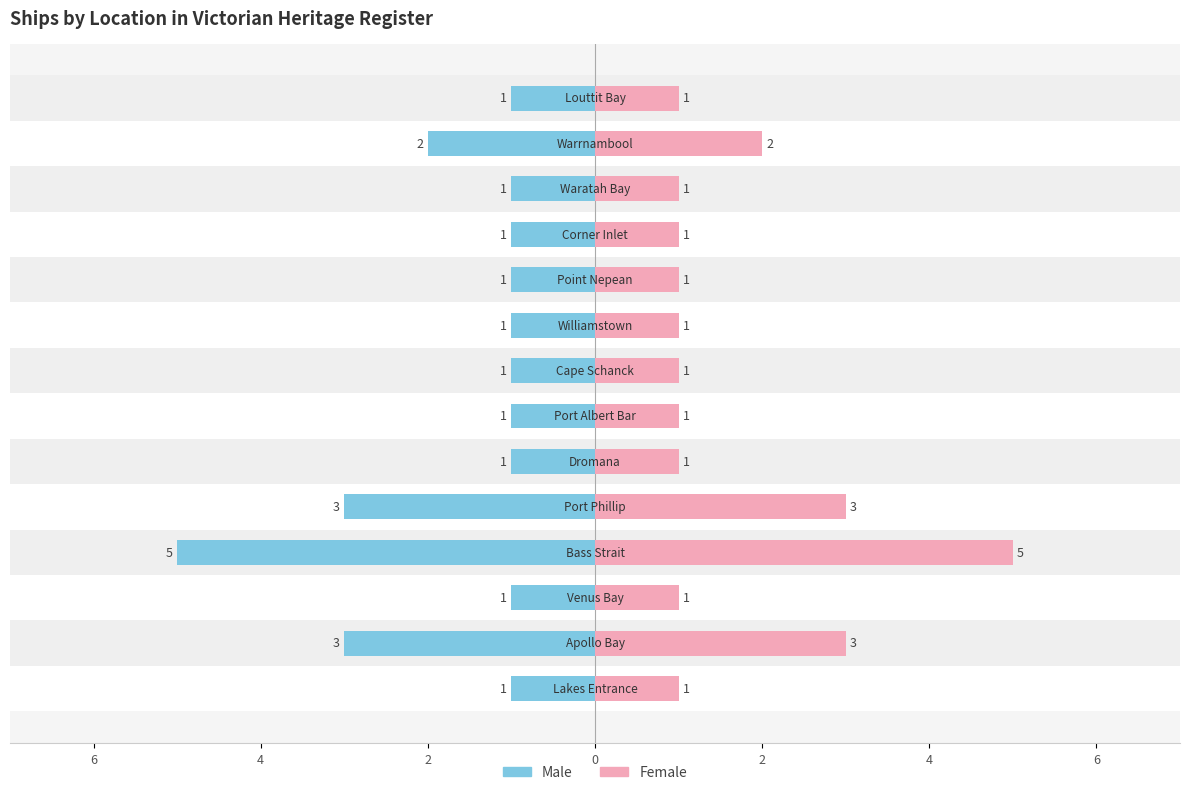

How many groups of bars are there?

14